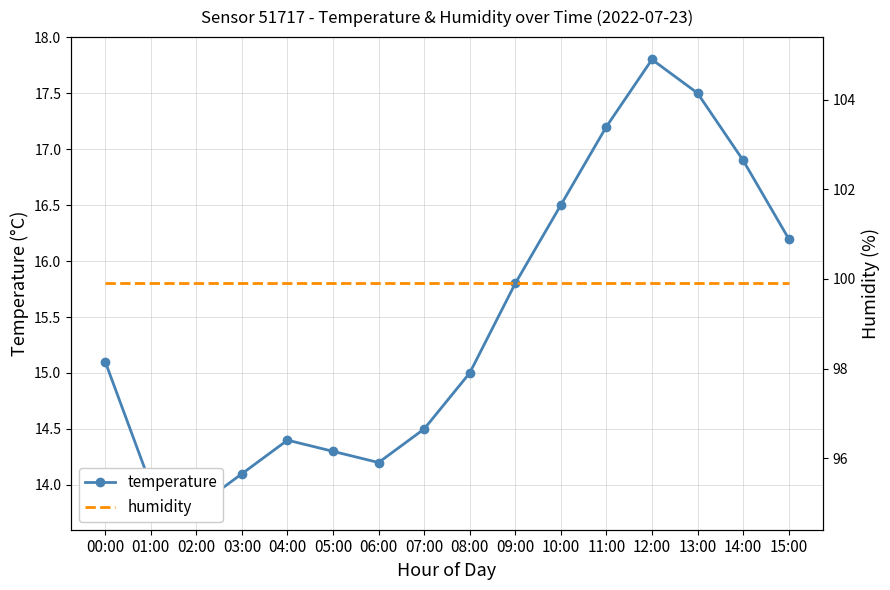

Rank the categories by temperature value from highest to lowest.

12:00, 13:00, 11:00, 14:00, 10:00, 15:00, 09:00, 00:00, 08:00, 07:00, 04:00, 05:00, 06:00, 03:00, 01:00, 02:00